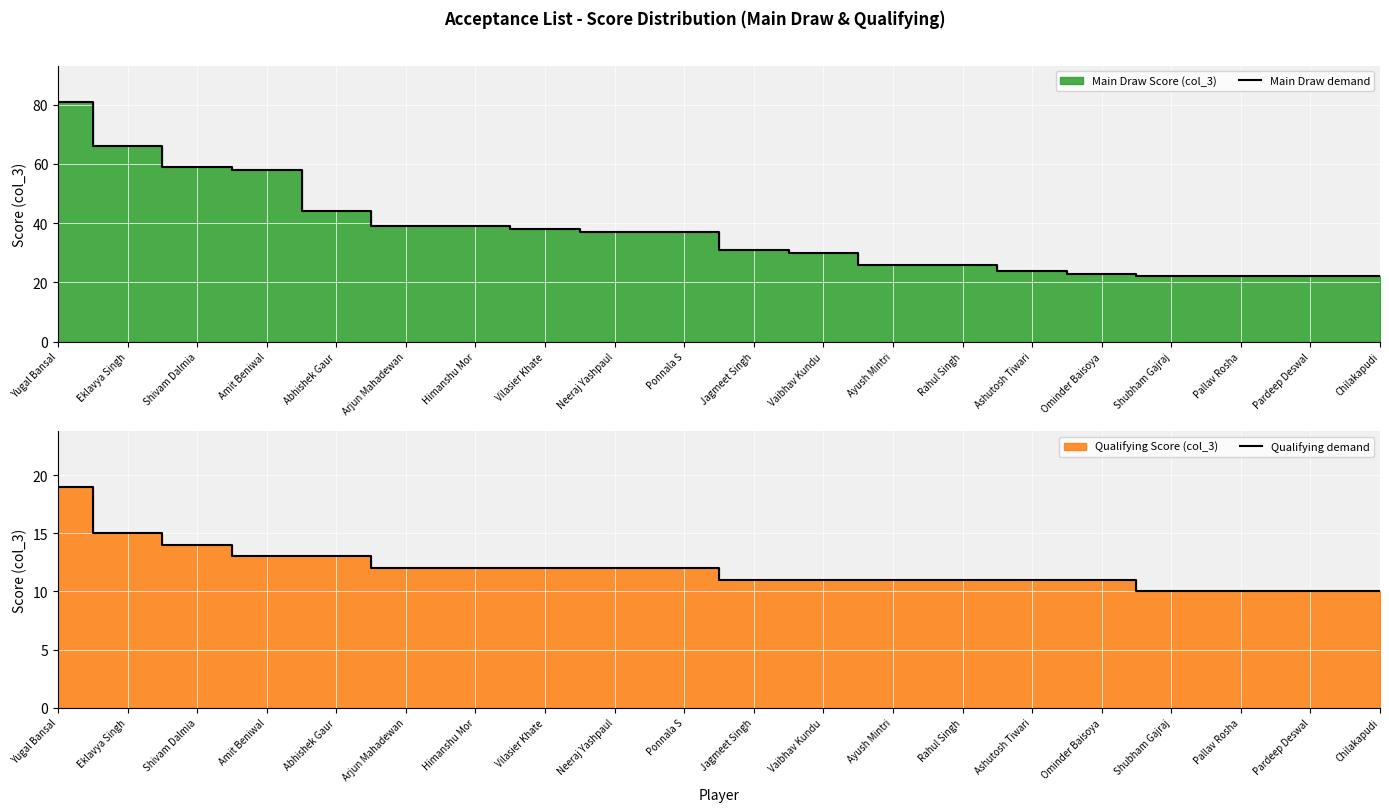

The value of Qualifying demand at Jagmeet Singh is 19. True or false?

False